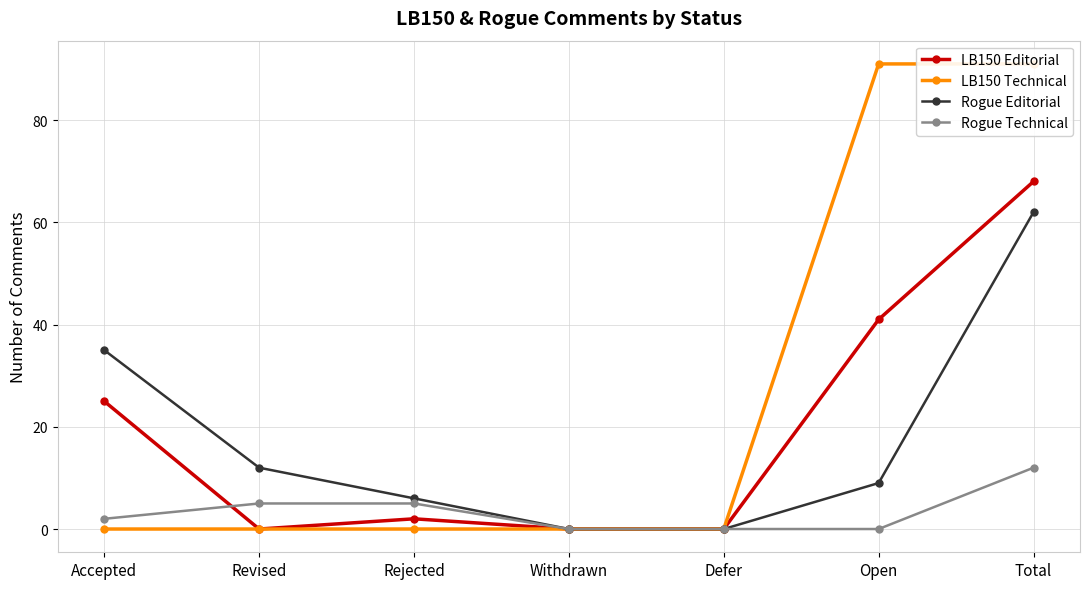

The LB150 Technical series shows 54 at Open. True or false?

False